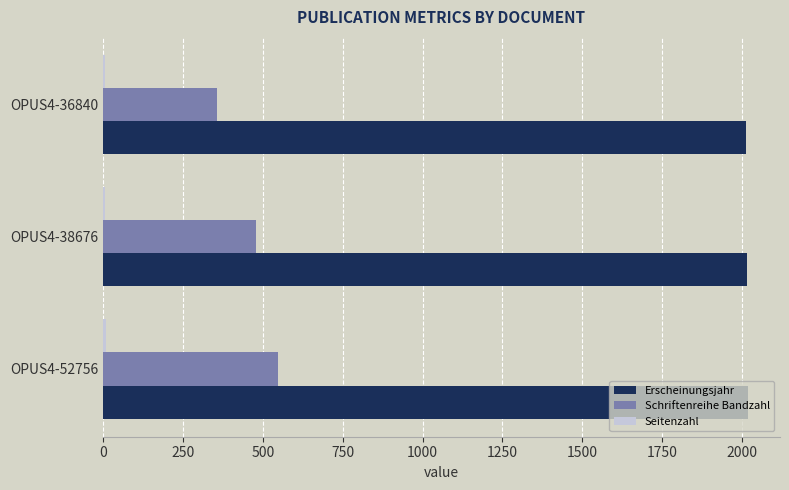

Count the Schriftenreihe Bandzahl values in the range 358 to 546.

3